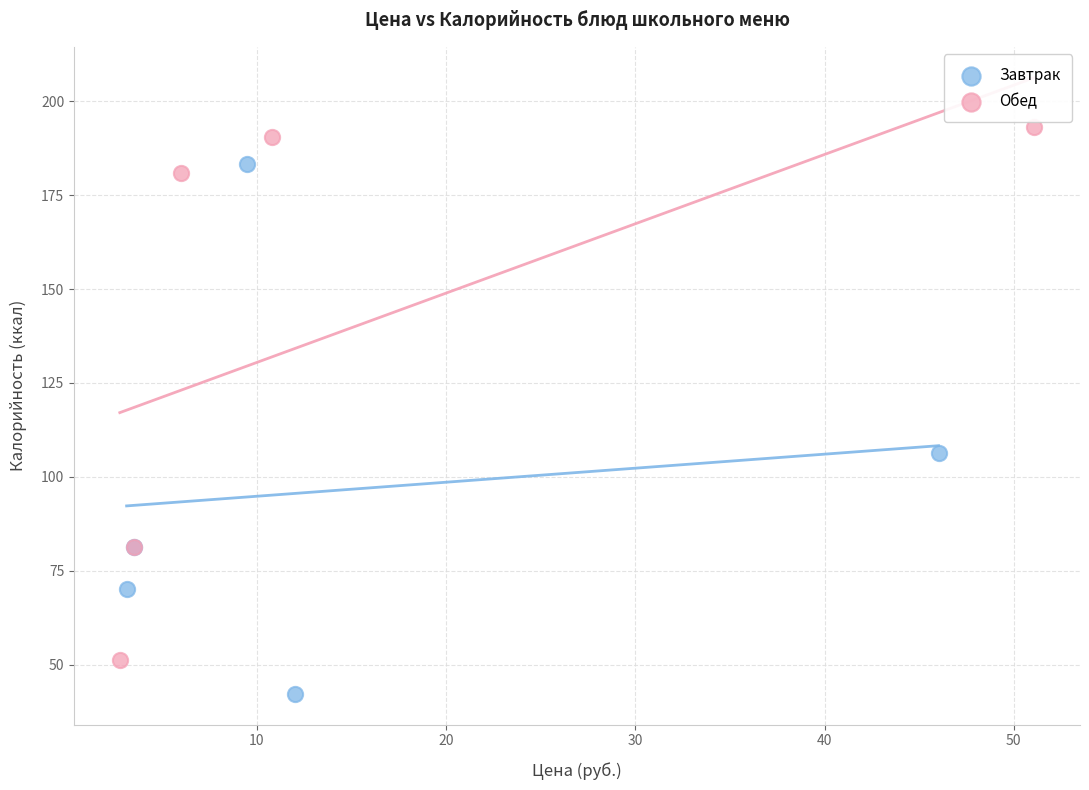

Which series reaches the maximum Y coordinate?

Обед